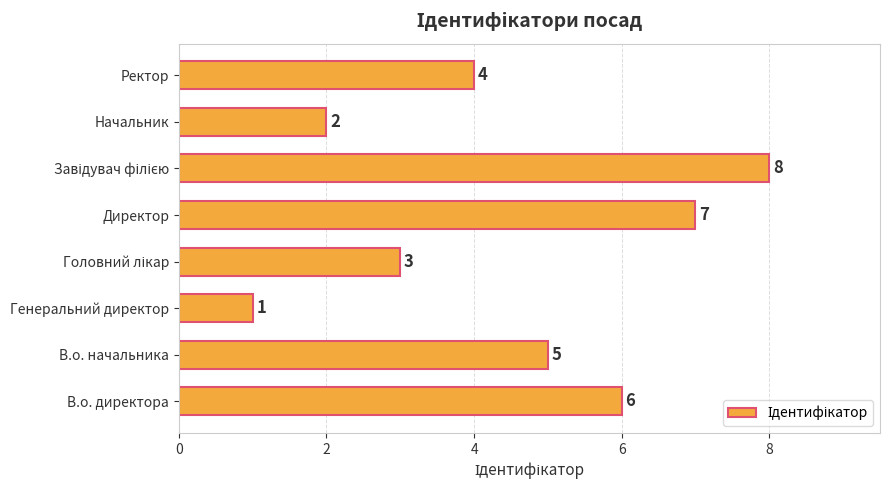

Are the bars grouped side by side (vs. stacked)?

No